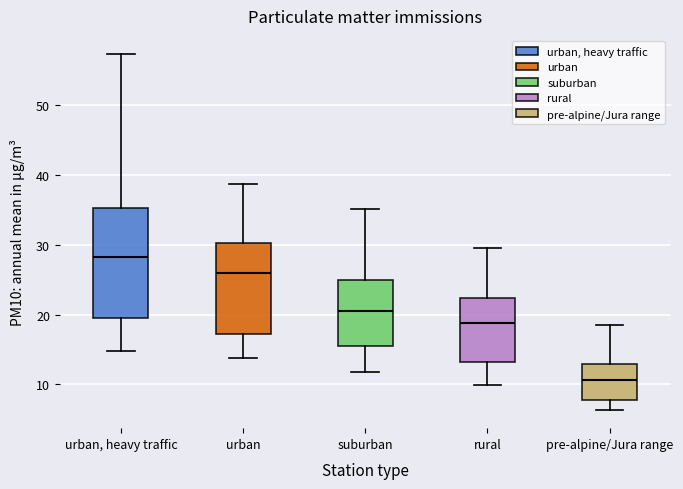

Reading left to right, transcribe this box plot: for each box, give where its median line is, the range the box spans, and where its two whiskers end, as read against the y-axis. The values are not printed on the chart, so give them approximately, as read against the axis.

urban, heavy traffic: median 28, box 19 to 35, whiskers 15 to 57
urban: median 26, box 17 to 30, whiskers 14 to 39
suburban: median 20, box 15 to 25, whiskers 12 to 35
rural: median 19, box 13 to 22, whiskers 10 to 30
pre-alpine/Jura range: median 11, box 8 to 13, whiskers 6 to 19